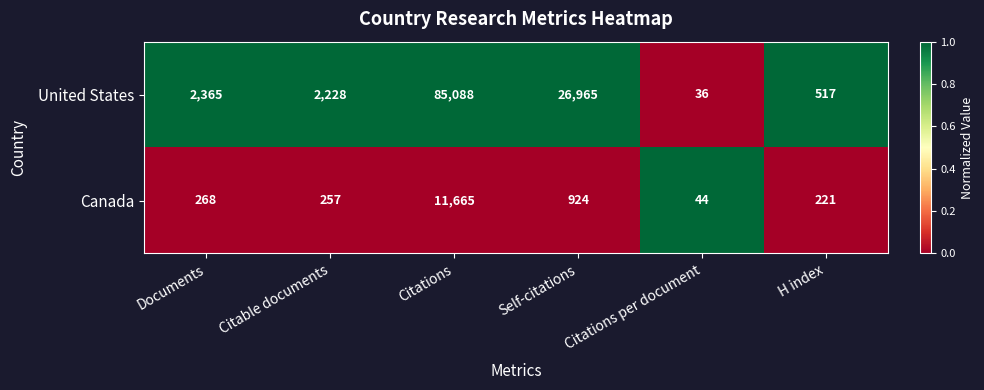

The value of United States at Citable documents is 2228. True or false?

True